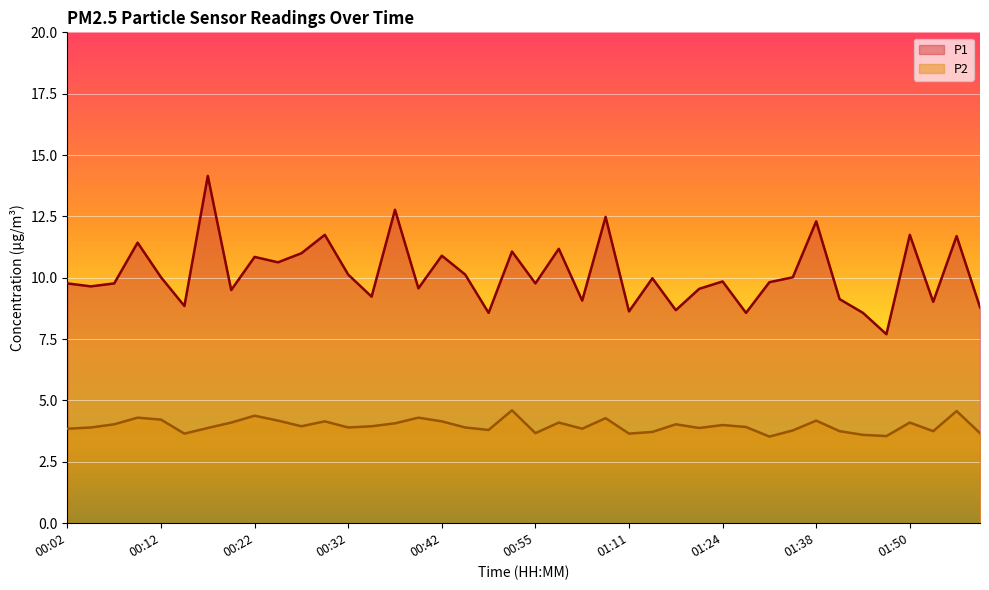

Is it true that P2 equals 3.9 at 00:32?

True